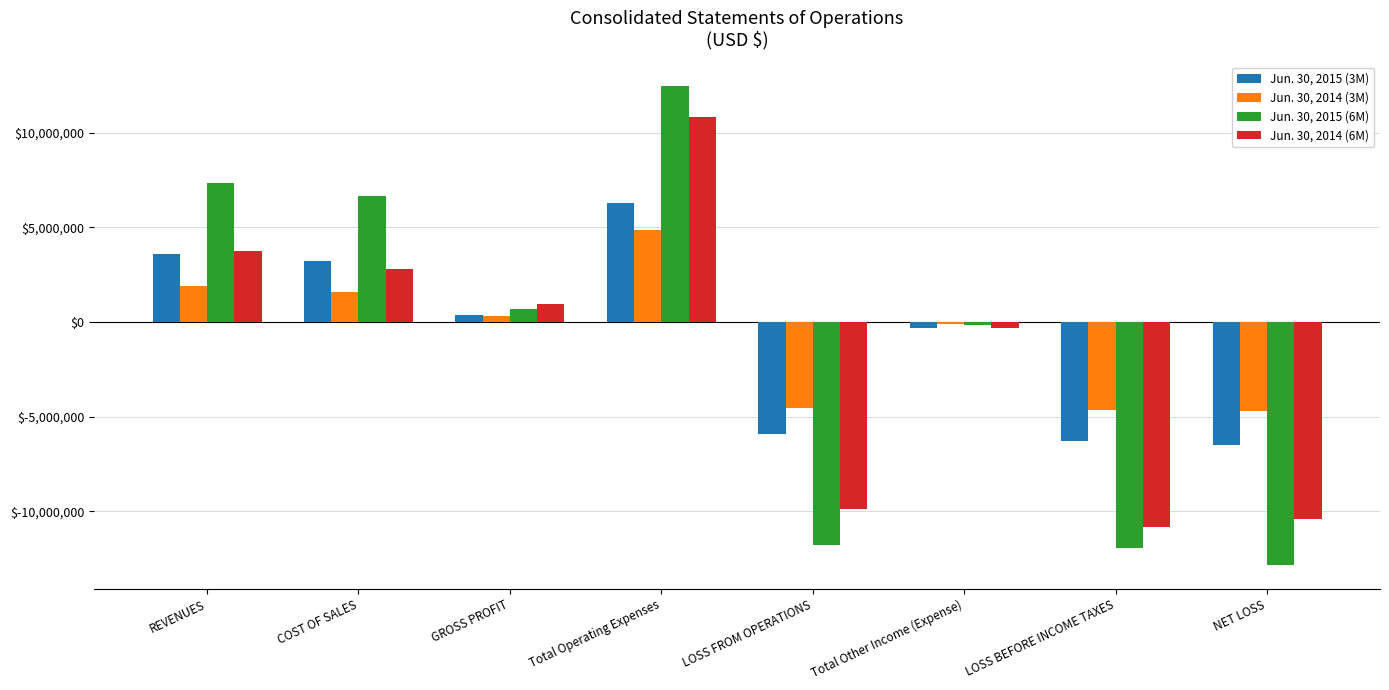

What position from the left is LOSS BEFORE INCOME TAXES?

7